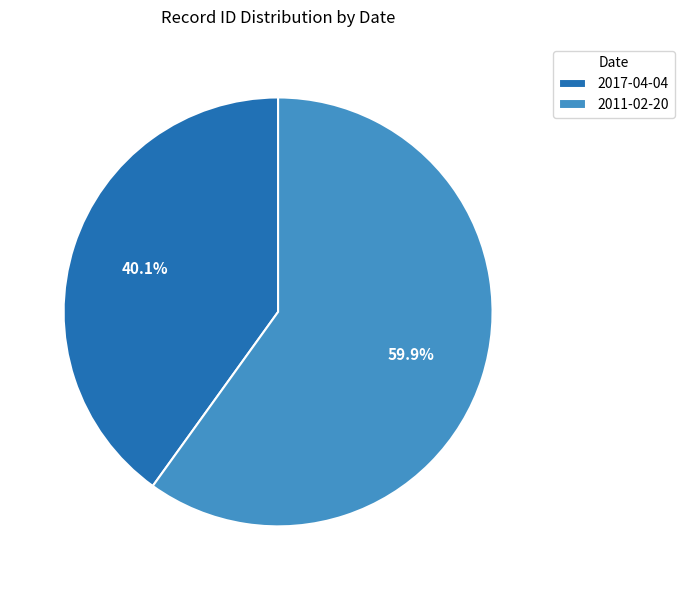

Is 2011-02-20 the majority of the pie?

Yes